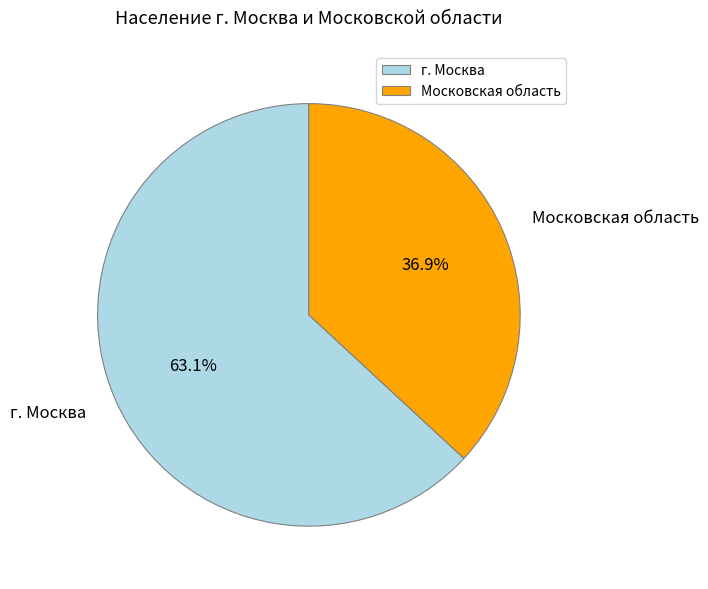

What is the ratio of the value at г. Москва to the value at Московская область?

1.7